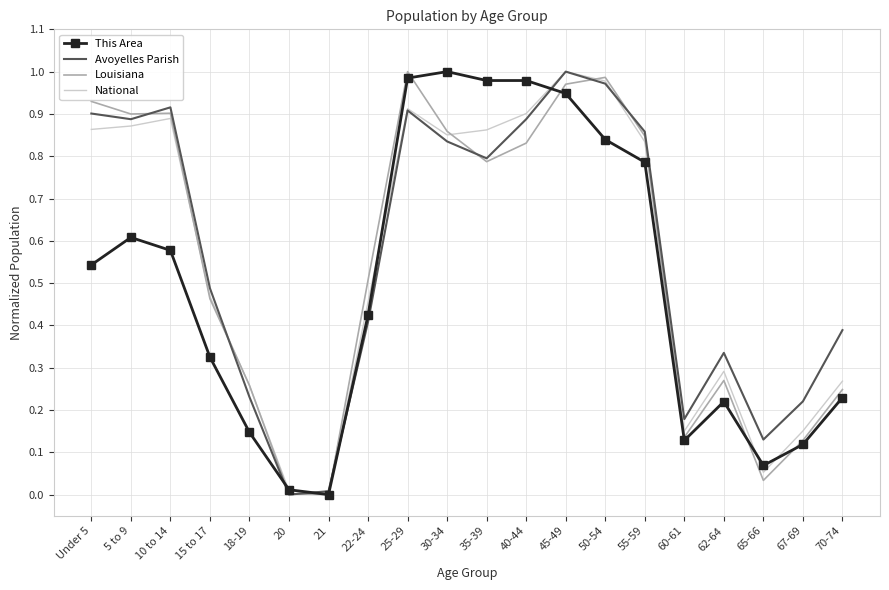

Which series changed the most between Under 5 and 20?

Louisiana